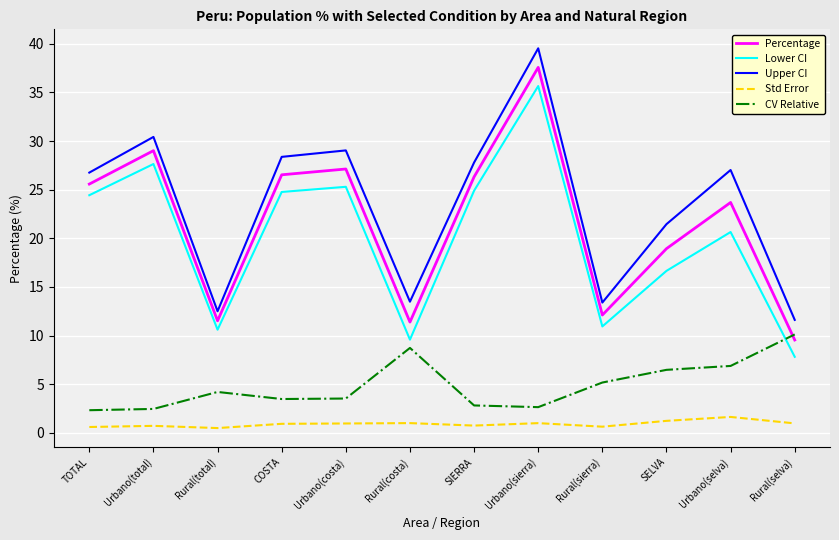

What is the difference between the maximum and minimum values in the Std Error series?

1.1